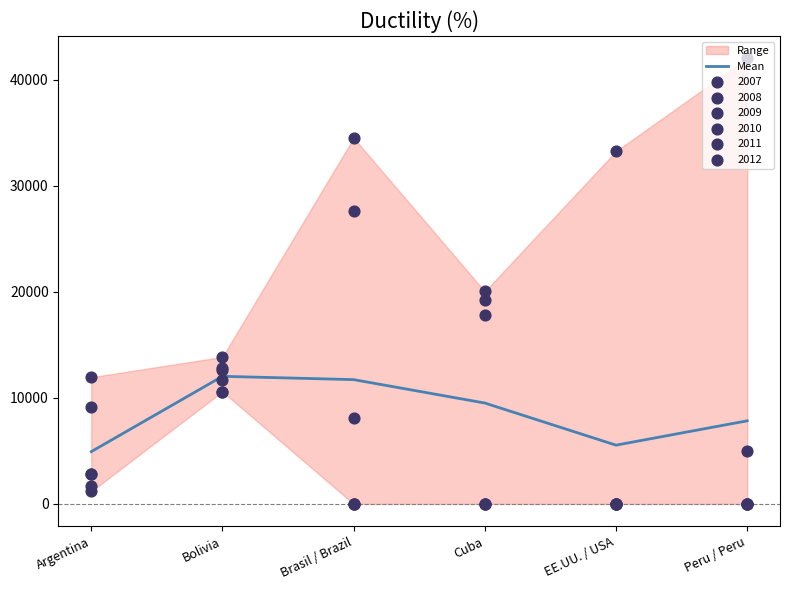

Which has a higher value, Argentina or Bolivia?

Bolivia